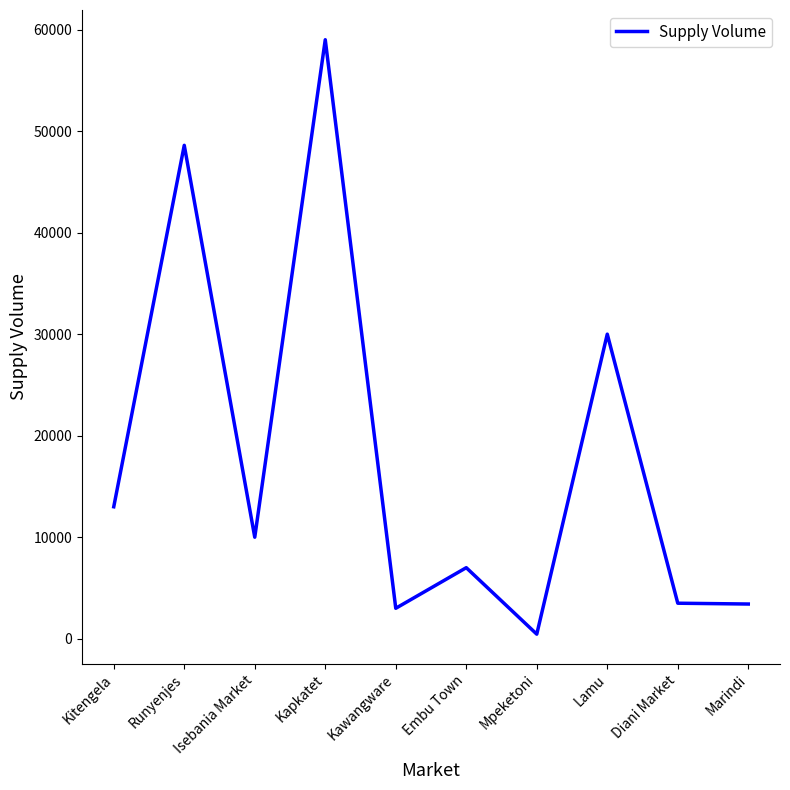

What is the minimum value shown in the chart?

450